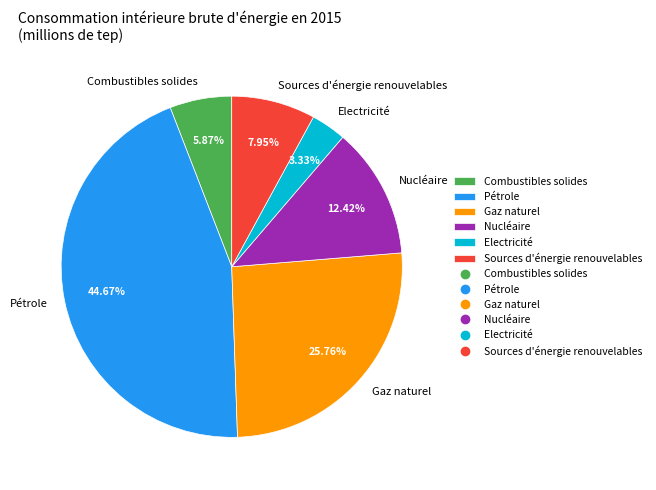

Count the number of slices in the pie.

6